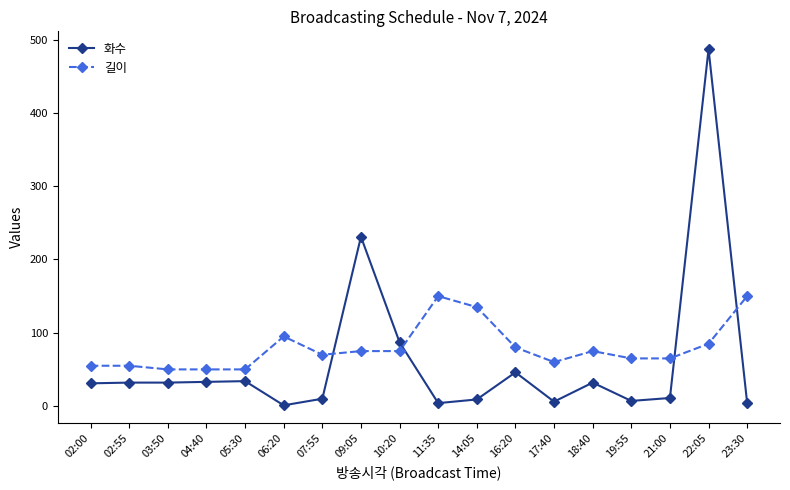

What is the total value across all series at 06:20?

96